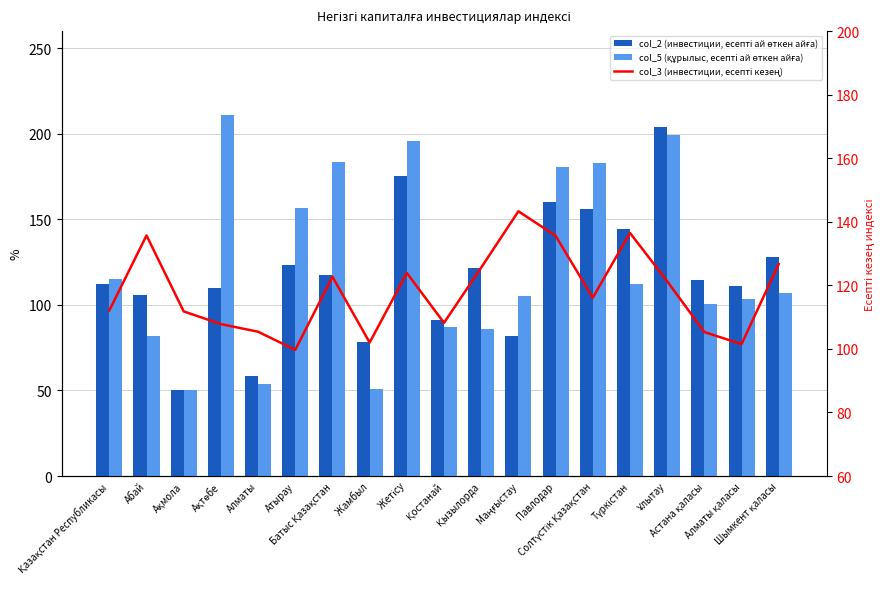

What is the minimum value shown in the chart?

50.4